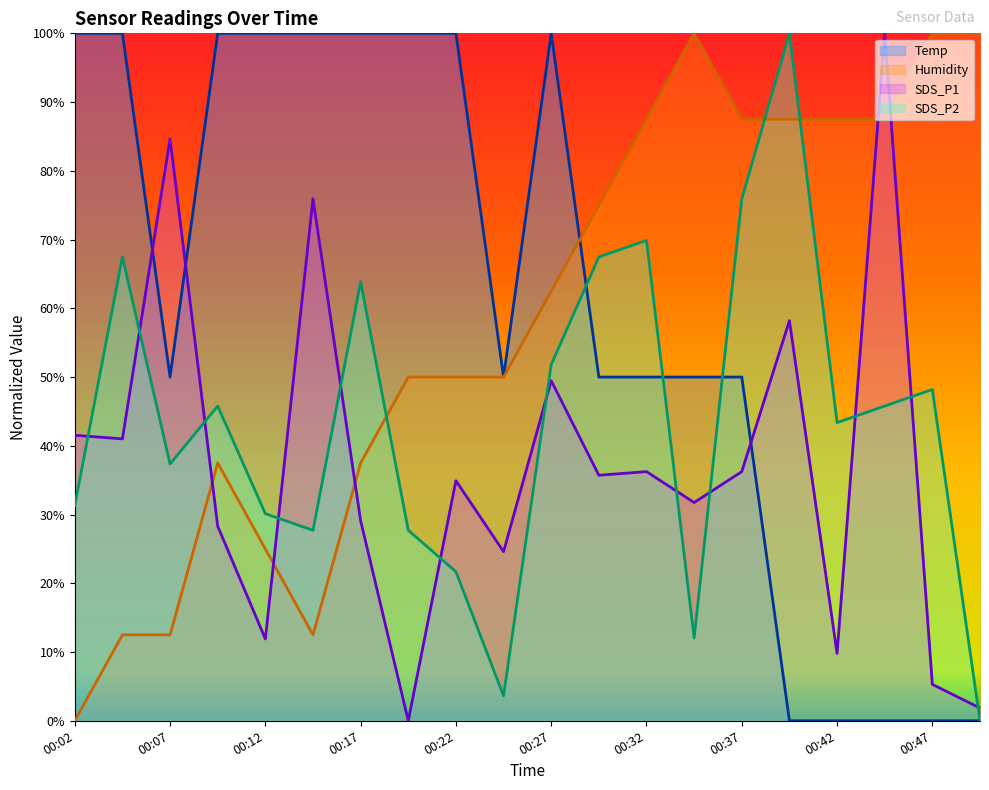

What is the difference between the maximum and second lowest values in the SDS_P1 series?

98.1